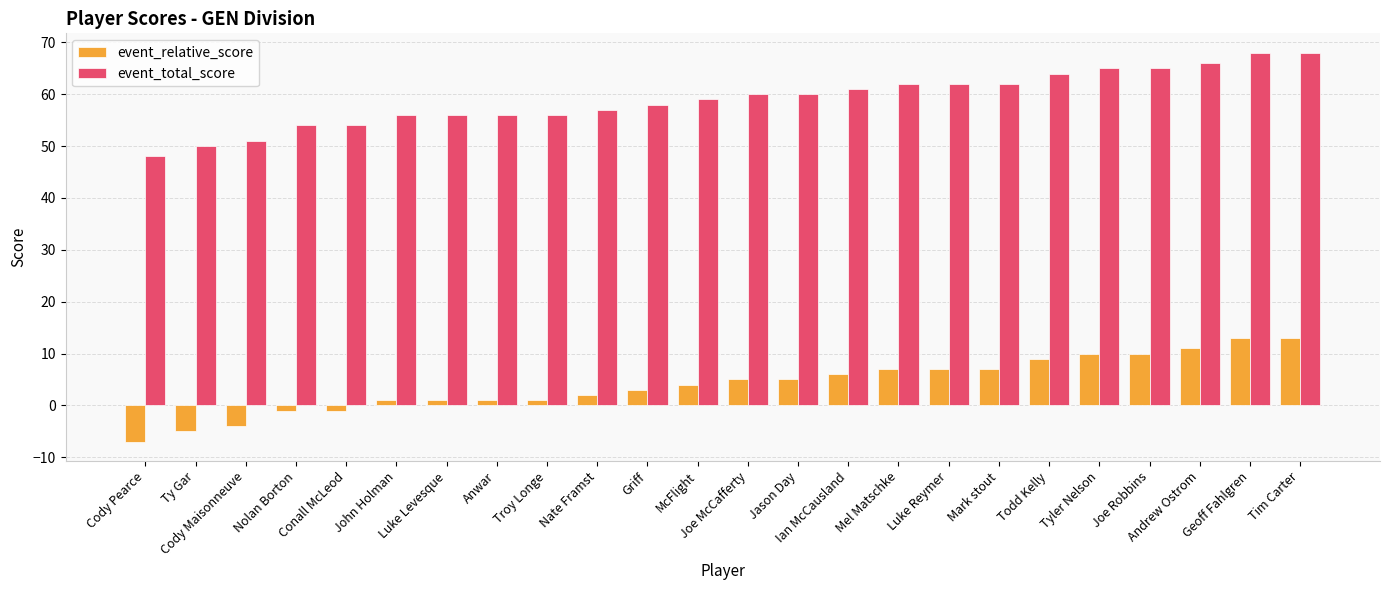

Which category has the lowest value in the event_total_score series?

Cody Pearce